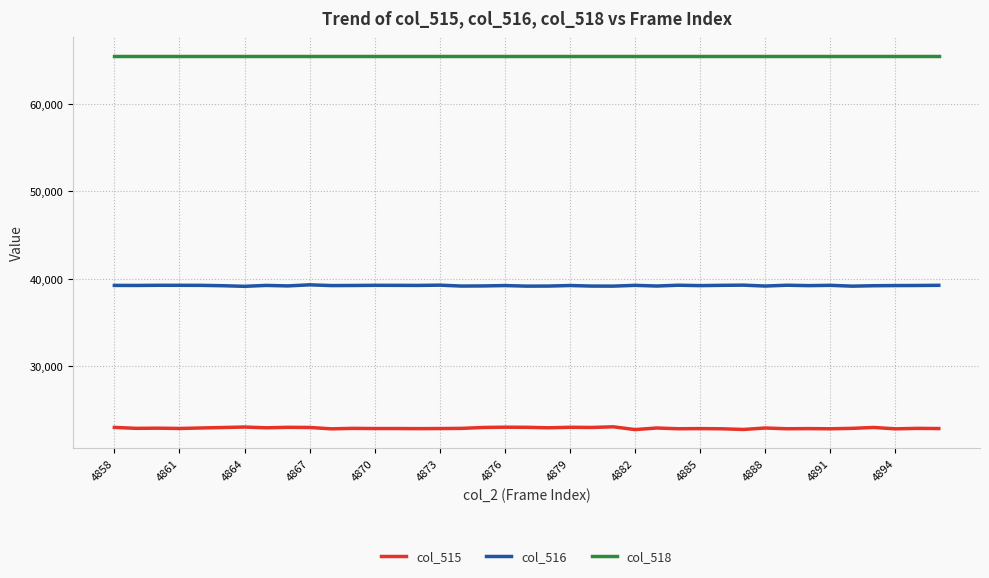

What is the average value of the col_516 series?

39224